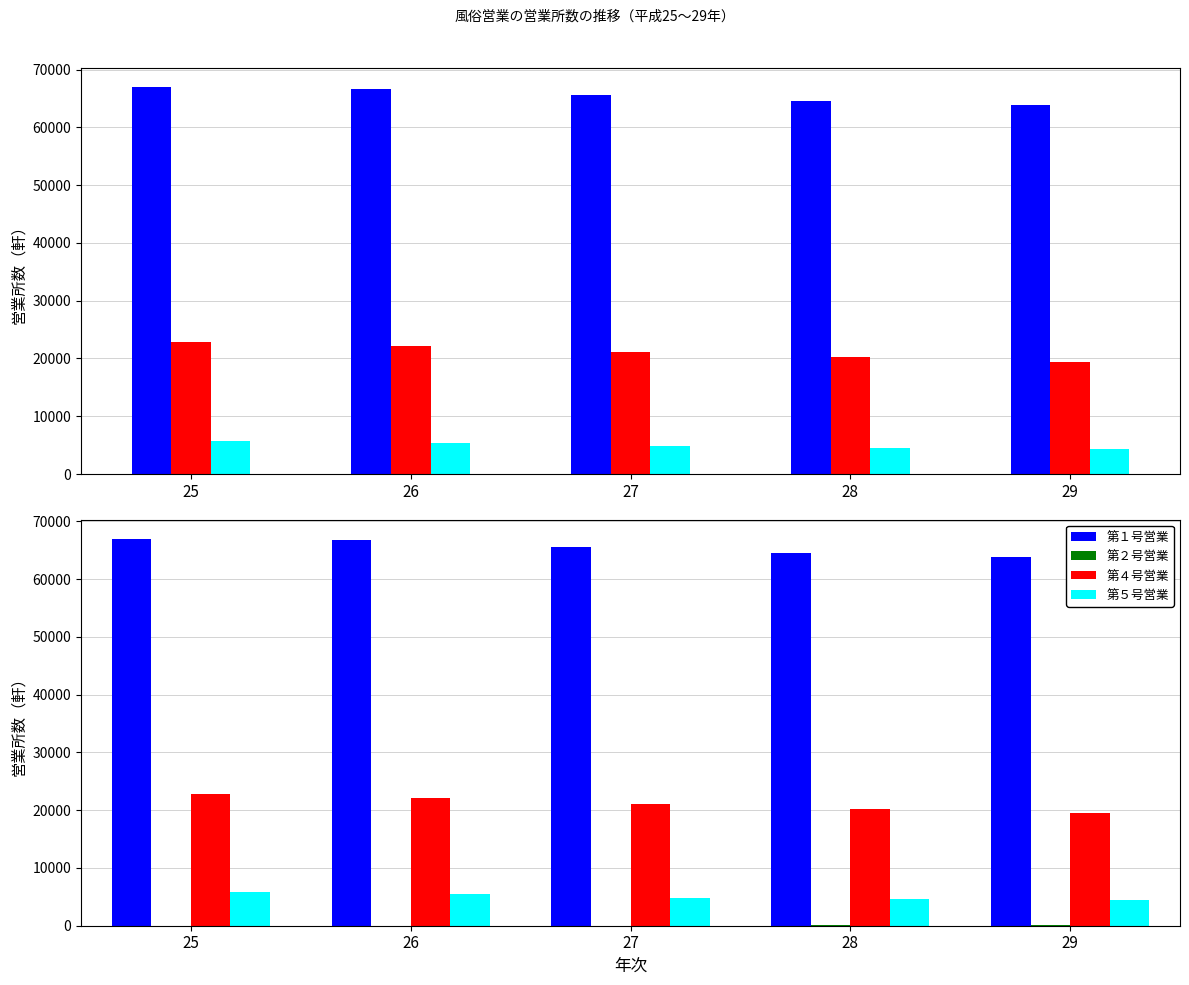

What is the sum of all 第２号営業 values?

129